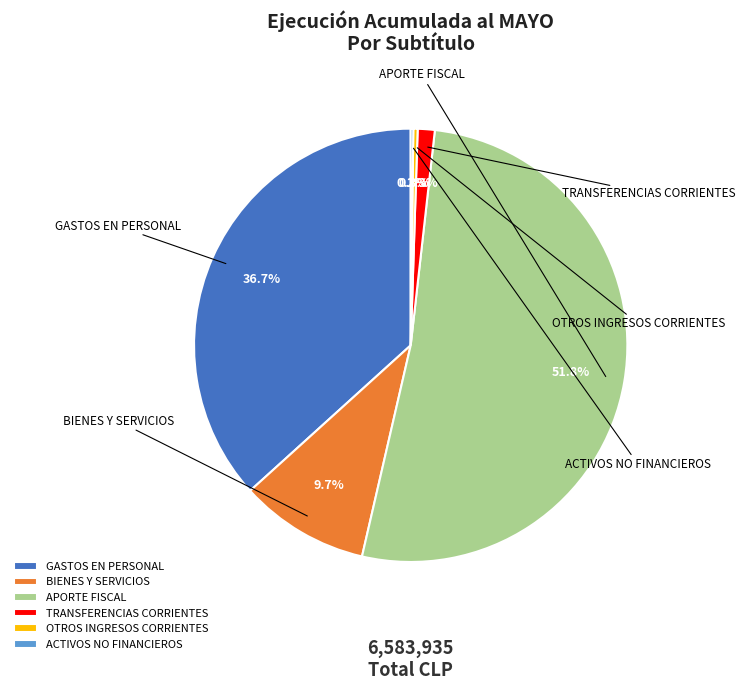

To the nearest percent, what percentage of the pie is APORTE FISCAL?

52%